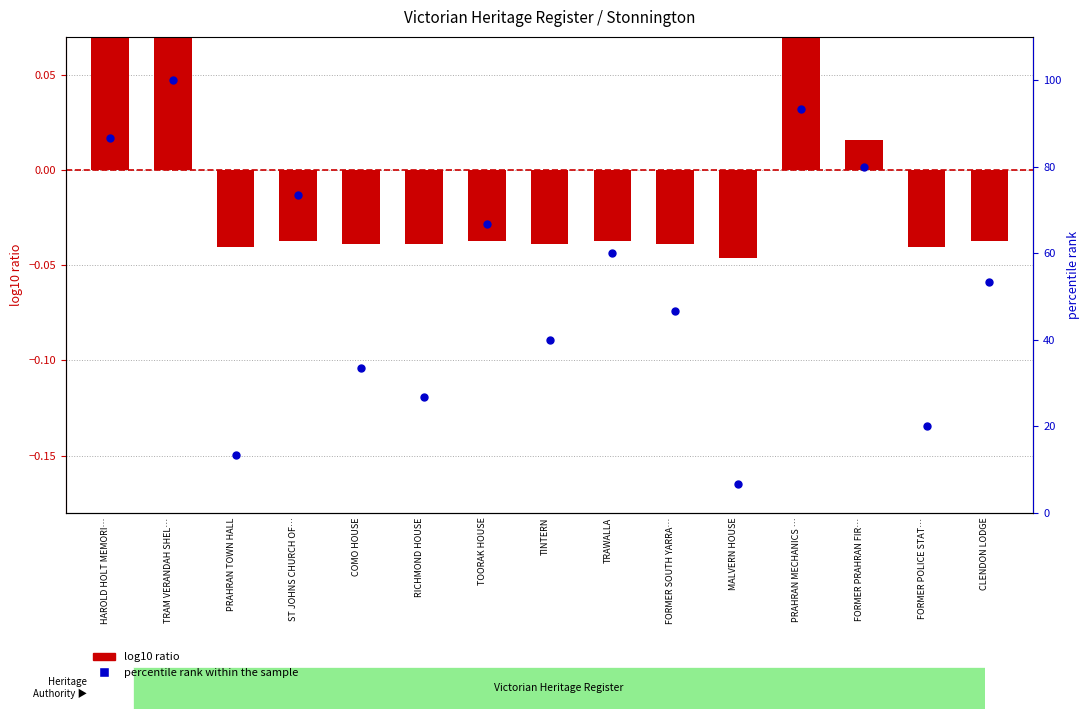

What is the total value across all series at COMO HOUSE?

33.3